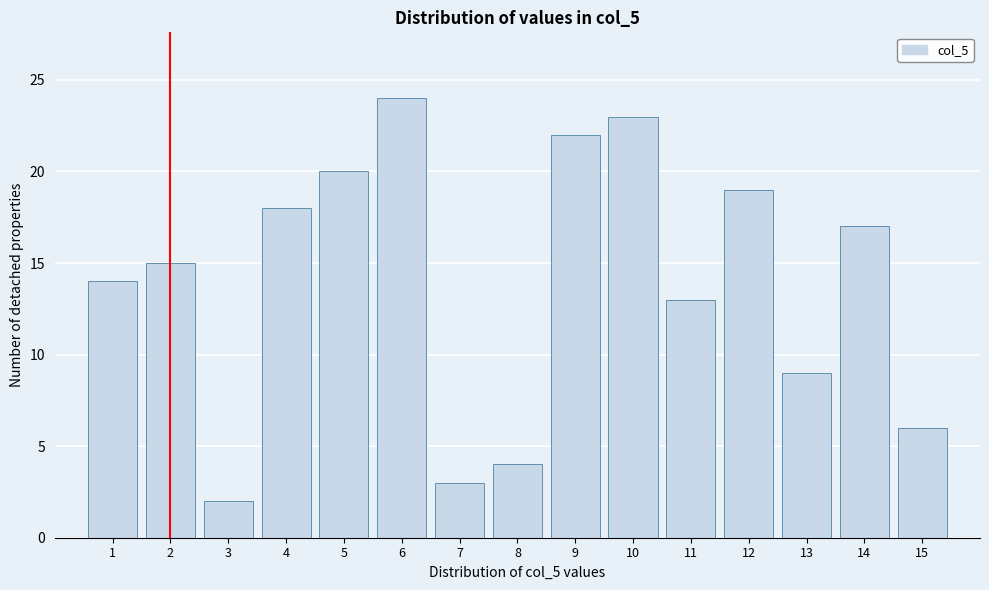

Reading left to right, list all the values displayed in this chart.

1=14	2=15	3=2	4=18	5=20	6=24	7=3	8=4	9=22	10=23	11=13	12=19	13=9	14=17	15=6